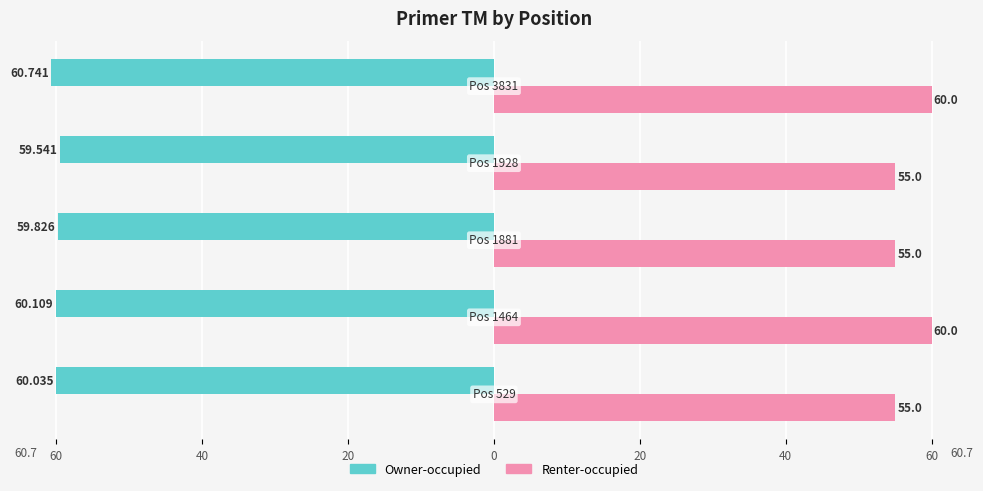

What is the average value of the Owner-occupied series?

-60.1